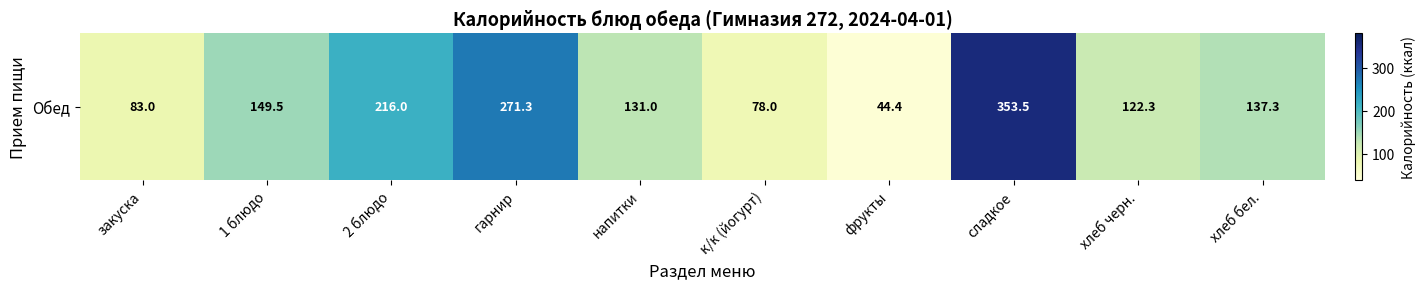

At which label is the value closest to 198?

2 блюдо